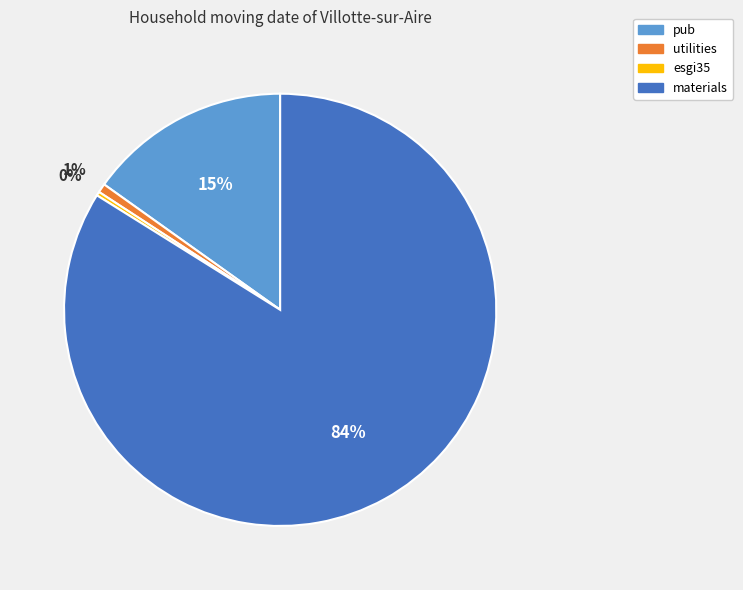

Which has a higher value, pub or utilities?

pub